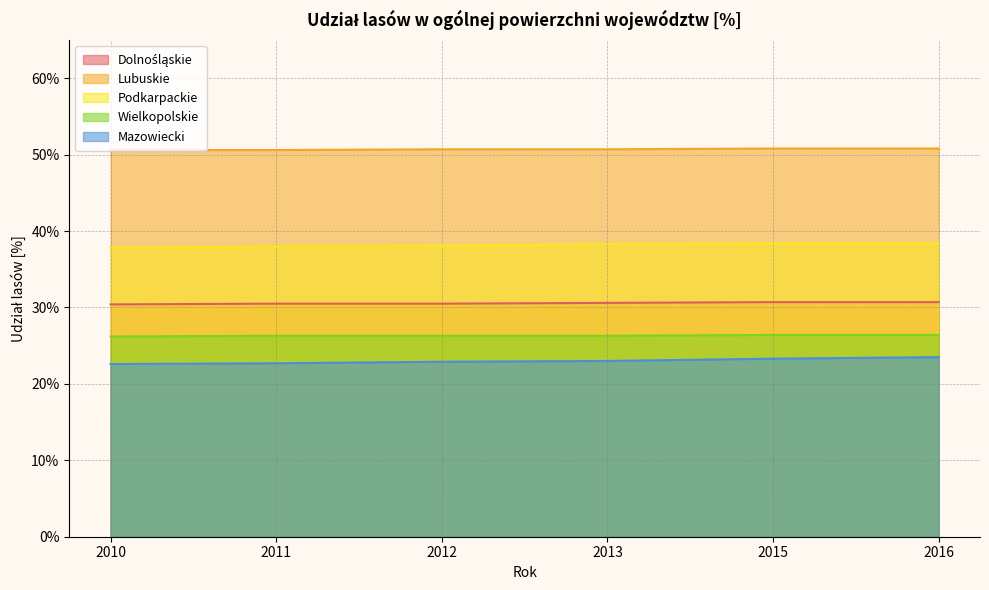

What is the average value of the Wielkopolskie series?

26.3